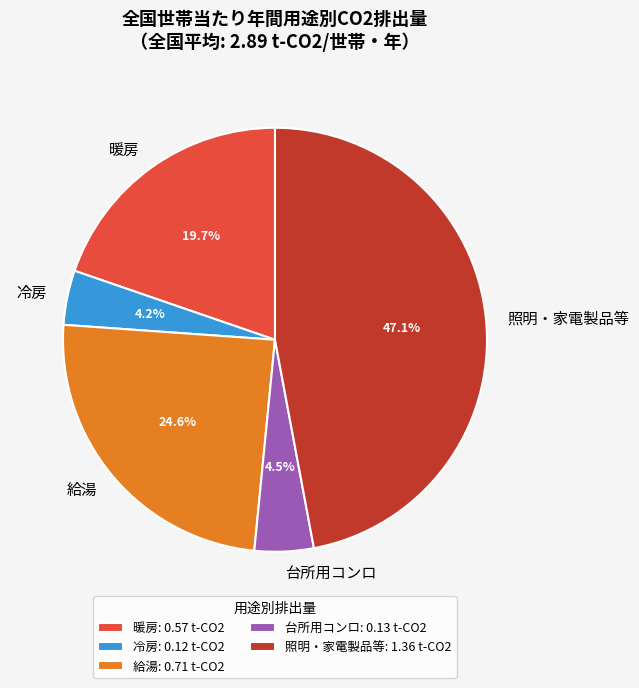

How many slices are in this pie chart?

5